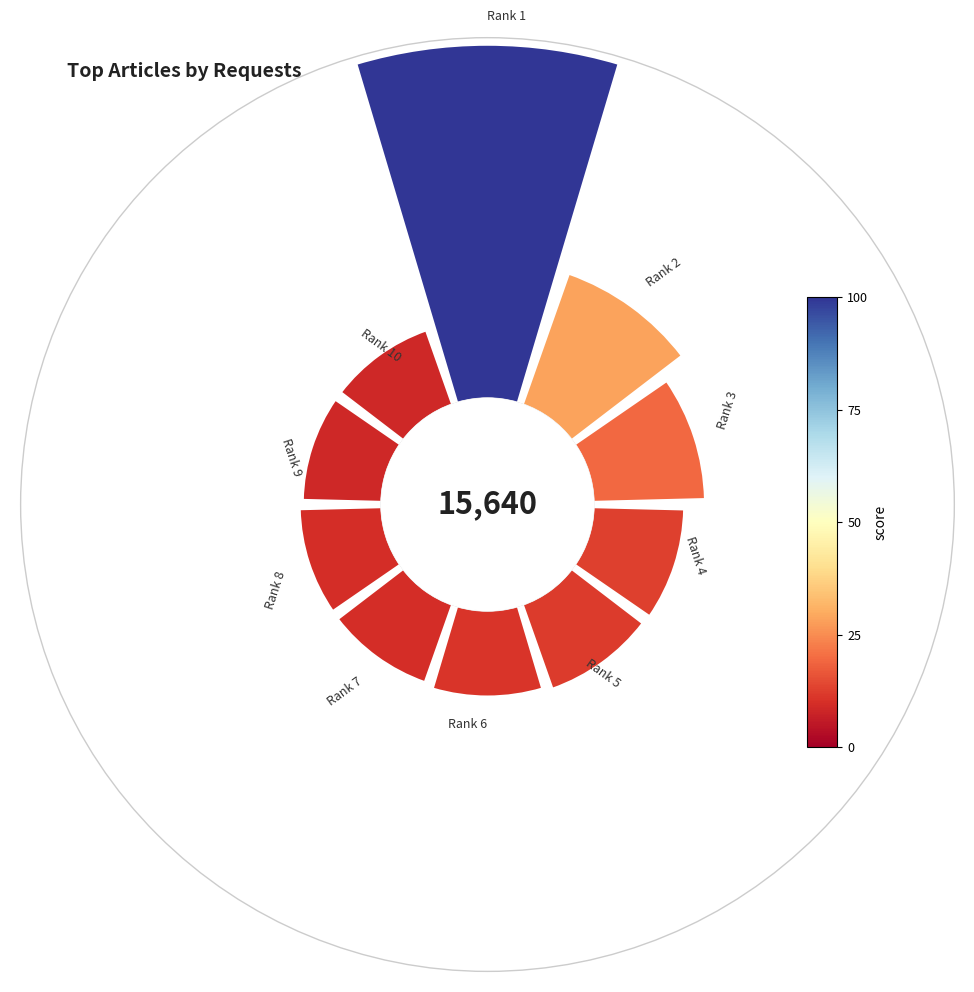

Is there a majority slice in this chart?

No